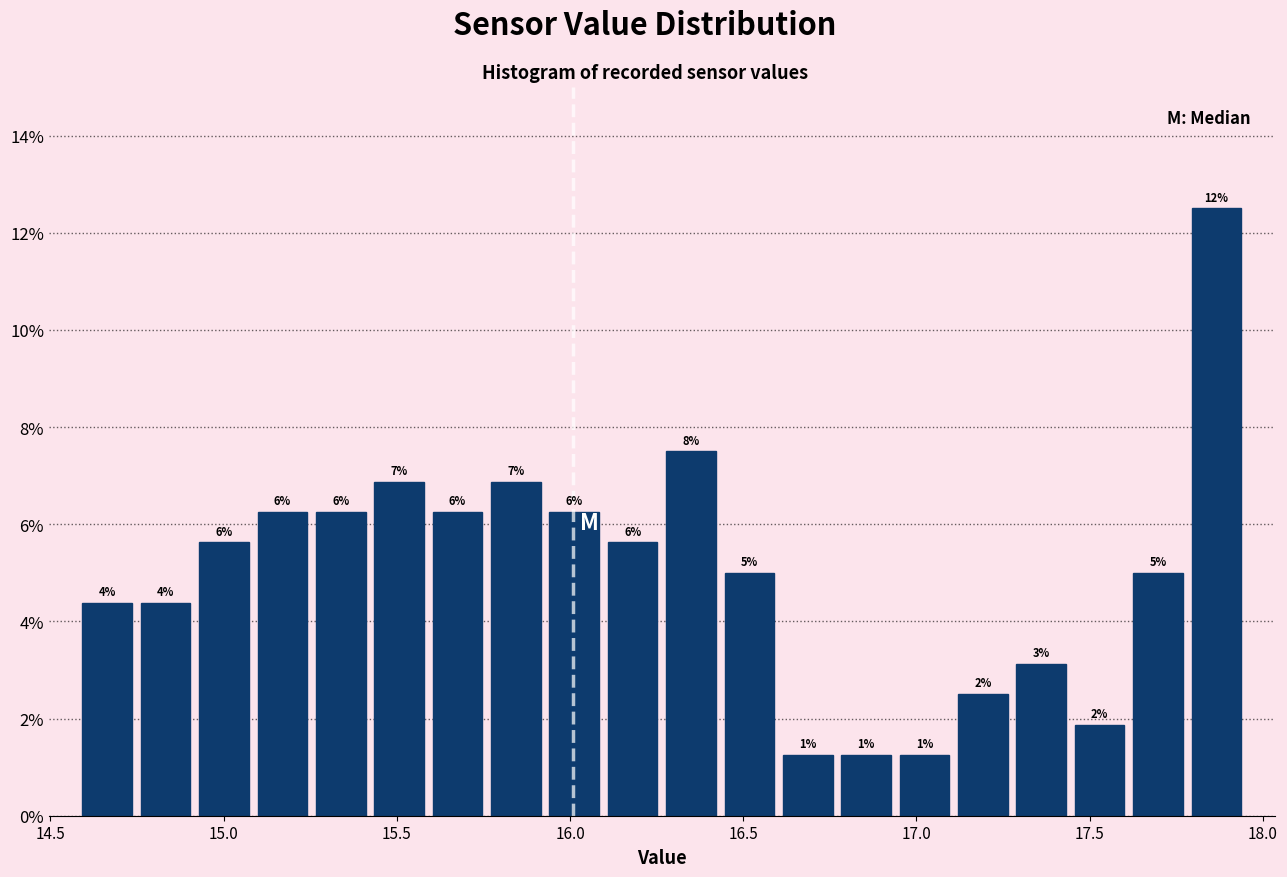

Read against the x-axis, roughly where is the centre of the tallest bar?

17.85